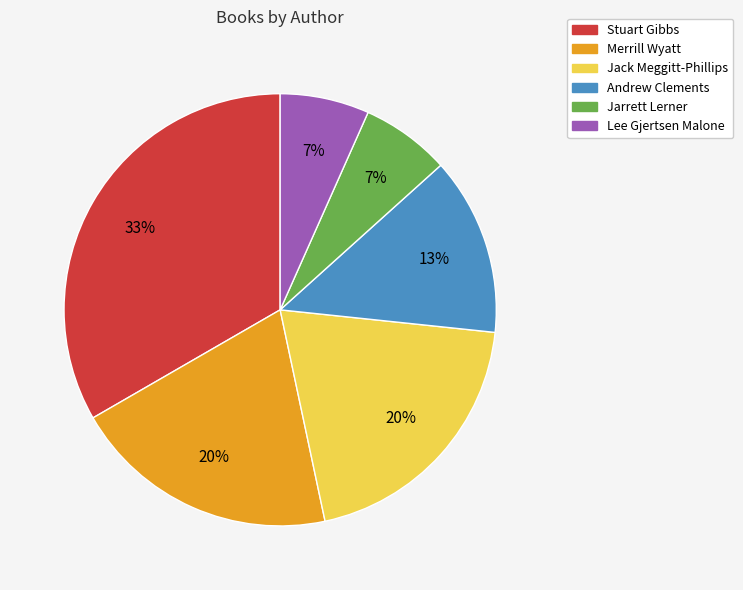

The Merrill Wyatt slice represents 25% of the pie. True or false?

False